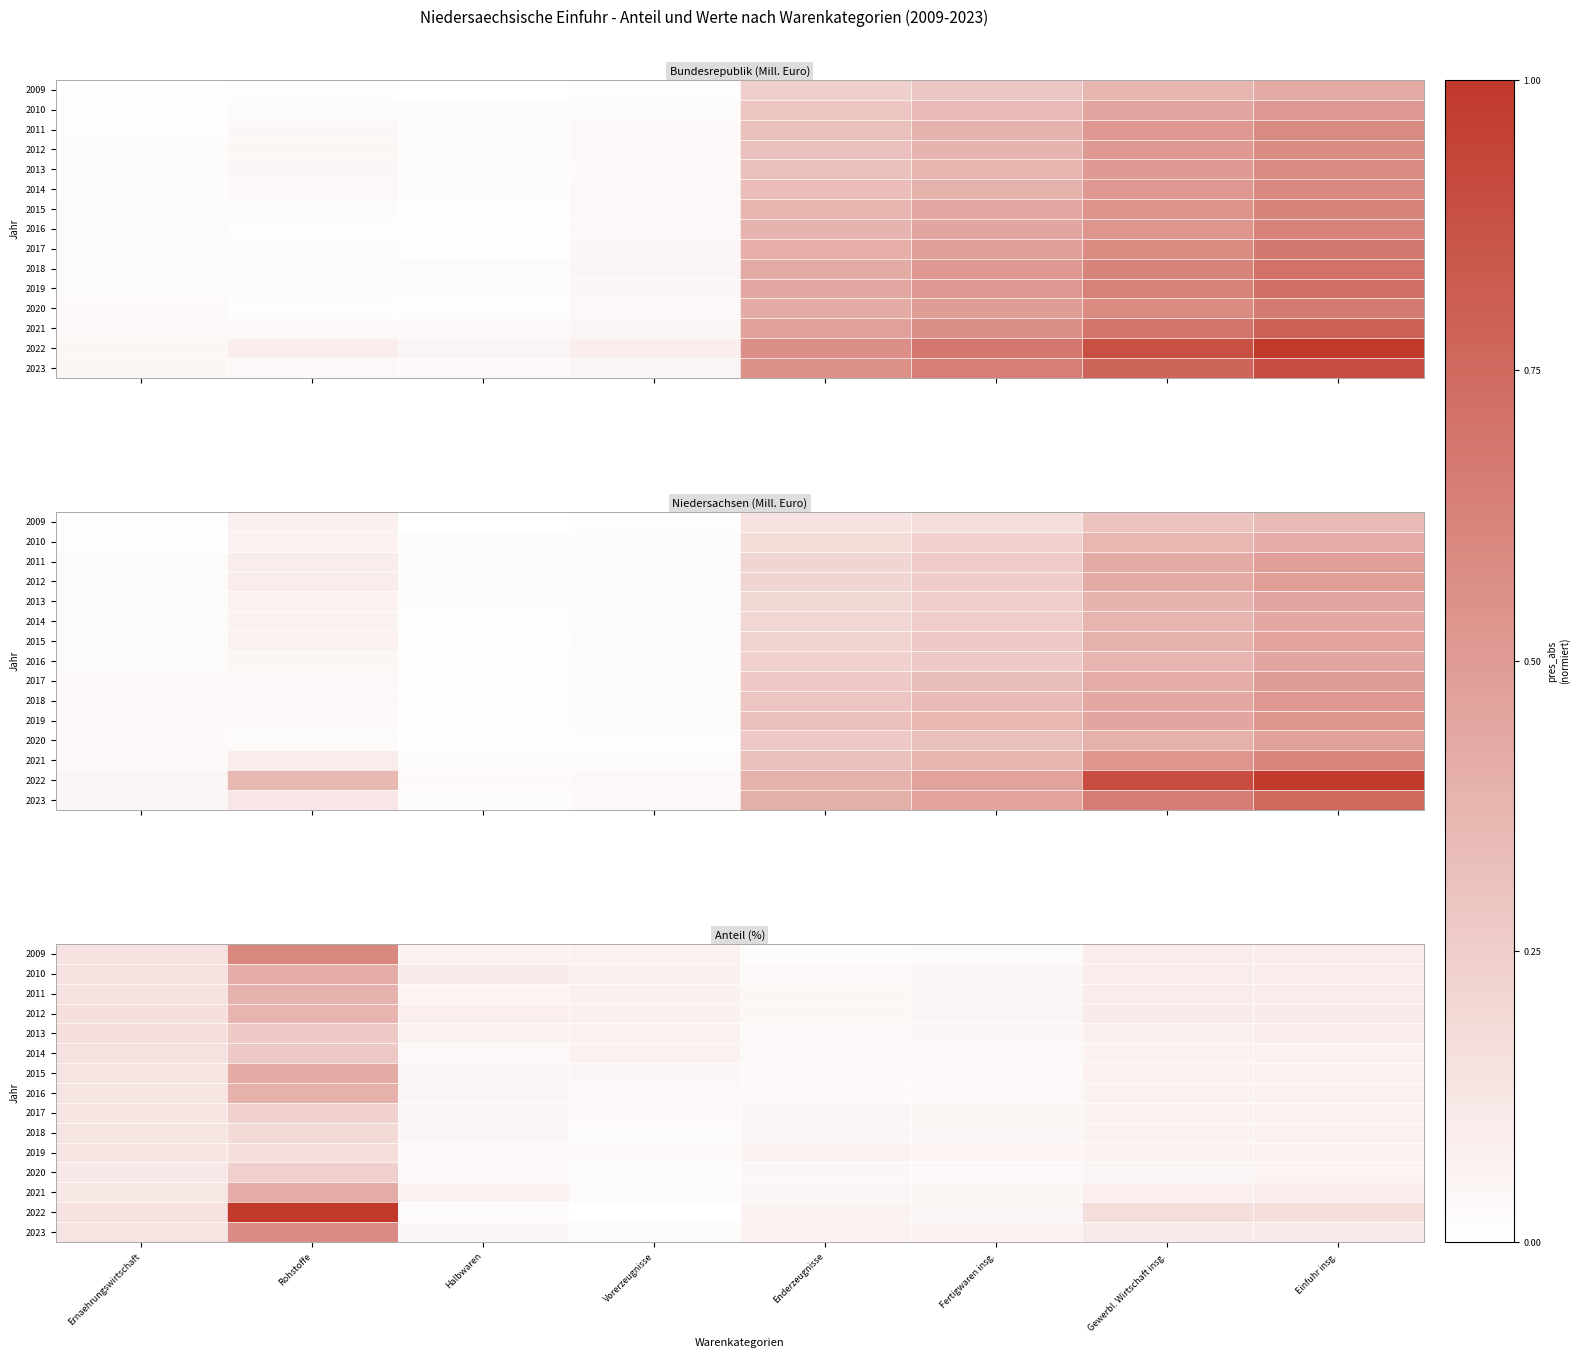

The value of 2009 at Gewerbl. Wirtschaft insg. is 0.1. True or false?

True